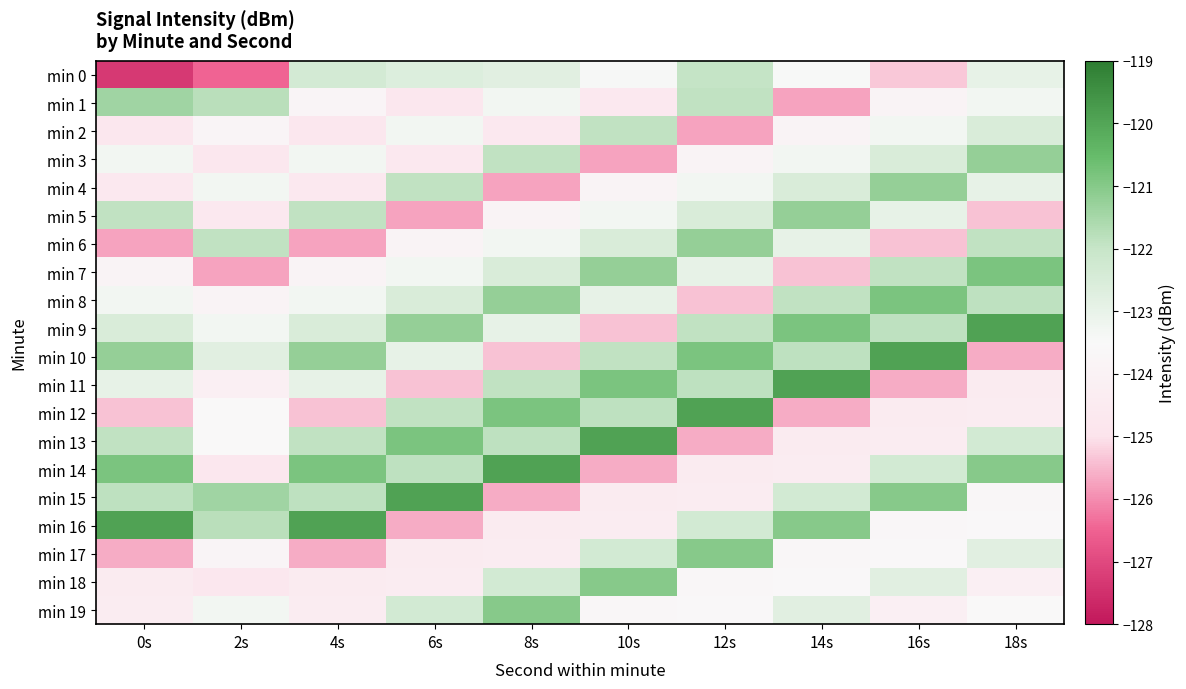

Reading right to left, extract all data points from this chart.

min 0: 18s=-122.9	16s=-125.3	14s=-123.4	12s=-122.0	10s=-123.4	8s=-122.8	6s=-122.6	4s=-122.4	2s=-126.5	0s=-127.3
min 1: 18s=-123.3	16s=-123.9	14s=-125.7	12s=-121.9	10s=-124.7	8s=-123.3	6s=-124.7	4s=-123.8	2s=-121.8	0s=-121.4
min 2: 18s=-122.5	16s=-123.3	14s=-123.9	12s=-125.7	10s=-121.9	8s=-124.7	6s=-123.3	4s=-124.7	2s=-123.8	0s=-124.7
min 3: 18s=-121.2	16s=-122.5	14s=-123.3	12s=-123.9	10s=-125.7	8s=-121.9	6s=-124.7	4s=-123.3	2s=-124.7	0s=-123.3
min 4: 18s=-122.9	16s=-121.2	14s=-122.5	12s=-123.3	10s=-123.9	8s=-125.7	6s=-121.9	4s=-124.7	2s=-123.3	0s=-124.7
min 5: 18s=-125.4	16s=-122.9	14s=-121.2	12s=-122.5	10s=-123.3	8s=-123.9	6s=-125.7	4s=-121.9	2s=-124.7	0s=-121.9
min 6: 18s=-121.9	16s=-125.4	14s=-122.9	12s=-121.2	10s=-122.5	8s=-123.3	6s=-123.9	4s=-125.7	2s=-121.9	0s=-125.7
min 7: 18s=-120.9	16s=-121.9	14s=-125.4	12s=-122.9	10s=-121.2	8s=-122.5	6s=-123.3	4s=-123.9	2s=-125.7	0s=-123.9
min 8: 18s=-121.9	16s=-120.9	14s=-121.9	12s=-125.4	10s=-122.9	8s=-121.2	6s=-122.5	4s=-123.3	2s=-123.9	0s=-123.3
min 9: 18s=-119.9	16s=-121.9	14s=-120.9	12s=-121.9	10s=-125.4	8s=-122.9	6s=-121.2	4s=-122.5	2s=-123.3	0s=-122.5
min 10: 18s=-125.6	16s=-119.9	14s=-121.9	12s=-120.9	10s=-121.9	8s=-125.4	6s=-122.9	4s=-121.2	2s=-122.8	0s=-121.2
min 11: 18s=-124.5	16s=-125.6	14s=-119.9	12s=-121.9	10s=-120.9	8s=-121.9	6s=-125.4	4s=-122.9	2s=-124.2	0s=-122.9
min 12: 18s=-124.4	16s=-124.5	14s=-125.6	12s=-119.9	10s=-121.9	8s=-120.9	6s=-121.9	4s=-125.4	2s=-123.6	0s=-125.4
min 13: 18s=-122.3	16s=-124.4	14s=-124.5	12s=-125.6	10s=-119.9	8s=-121.9	6s=-120.9	4s=-121.9	2s=-123.5	0s=-121.9
min 14: 18s=-121.0	16s=-122.3	14s=-124.4	12s=-124.5	10s=-125.6	8s=-119.9	6s=-121.9	4s=-120.9	2s=-124.8	0s=-120.9
min 15: 18s=-123.7	16s=-121.0	14s=-122.3	12s=-124.4	10s=-124.5	8s=-125.6	6s=-119.9	4s=-121.9	2s=-121.4	0s=-121.9
min 16: 18s=-123.6	16s=-123.7	14s=-121.0	12s=-122.3	10s=-124.4	8s=-124.5	6s=-125.6	4s=-119.9	2s=-121.8	0s=-119.9
min 17: 18s=-122.8	16s=-123.6	14s=-123.7	12s=-121.0	10s=-122.3	8s=-124.4	6s=-124.5	4s=-125.6	2s=-123.8	0s=-125.6
min 18: 18s=-124.2	16s=-122.8	14s=-123.6	12s=-123.7	10s=-121.0	8s=-122.3	6s=-124.4	4s=-124.5	2s=-124.7	0s=-124.5
min 19: 18s=-123.6	16s=-124.2	14s=-122.8	12s=-123.6	10s=-123.7	8s=-121.0	6s=-122.3	4s=-124.4	2s=-123.3	0s=-124.4